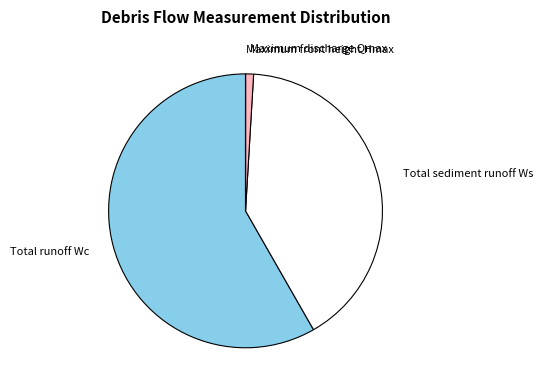

Approximately how many times larger is the value at Total runoff Wc compared to Maximum discharge Qmax?

61.9